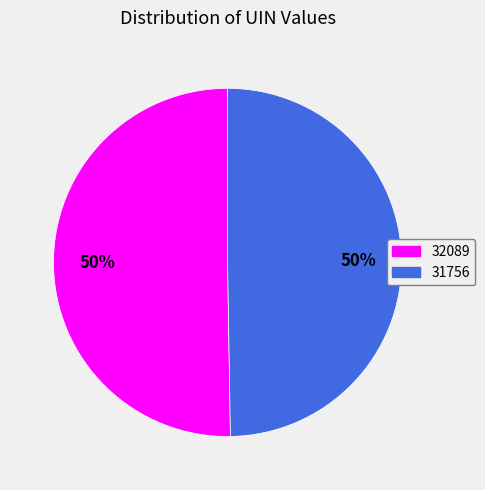

To the nearest percent, what is the average slice percentage?

50%